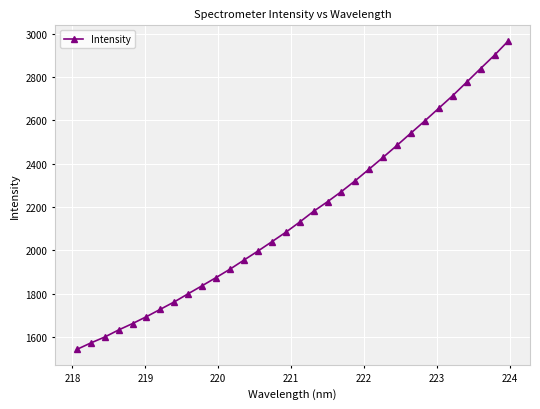

What is the value of the 13th point from the left?

1954.5